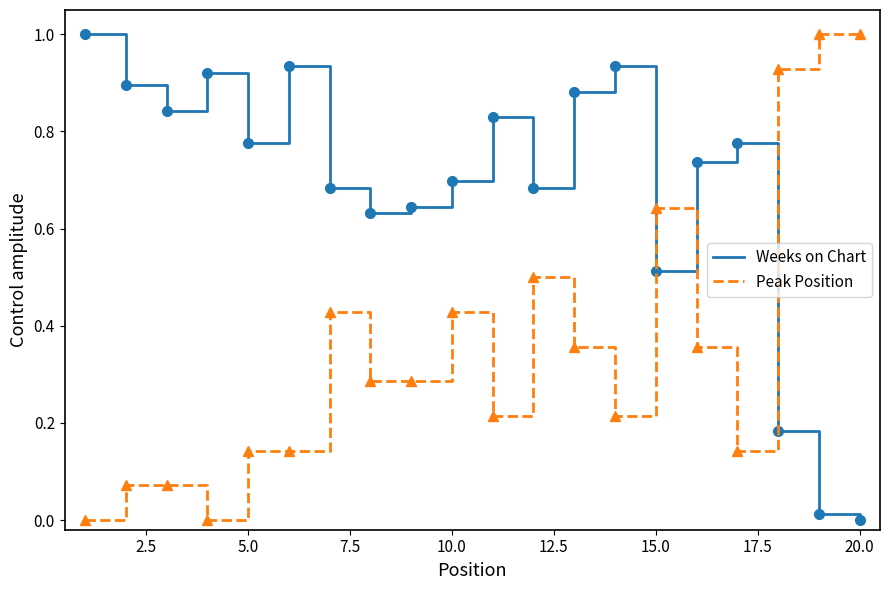

How many interior local valleys does the Weeks on Chart series have?

5